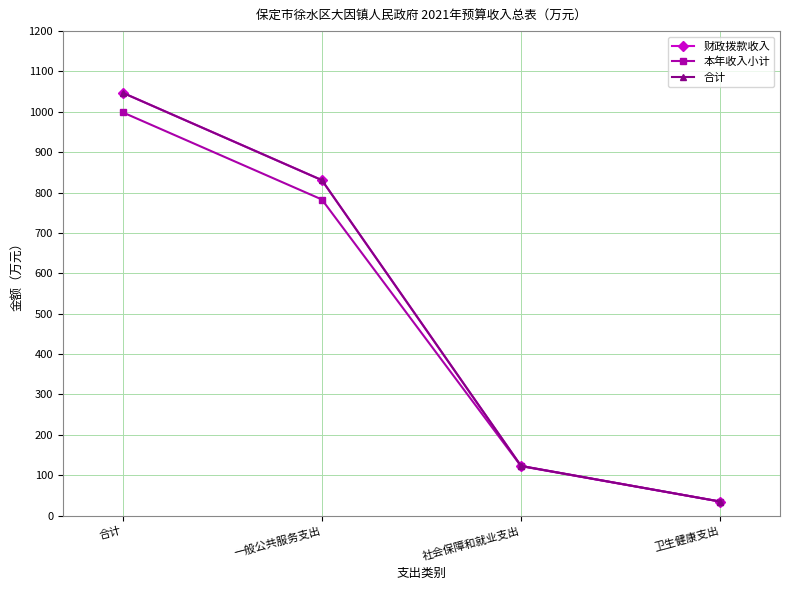

Which label corresponds to the largest value in the chart?

合计